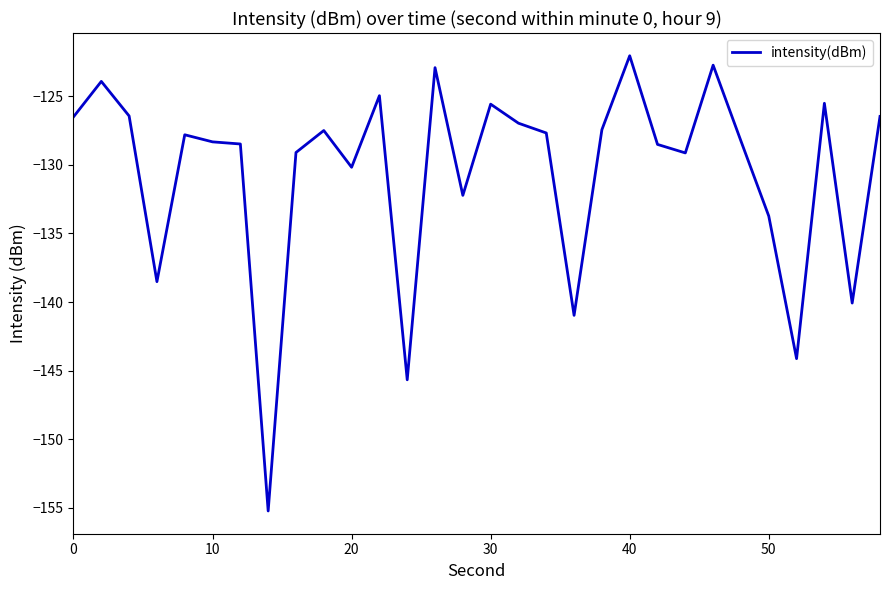

What is the minimum value shown in the chart?

-155.2